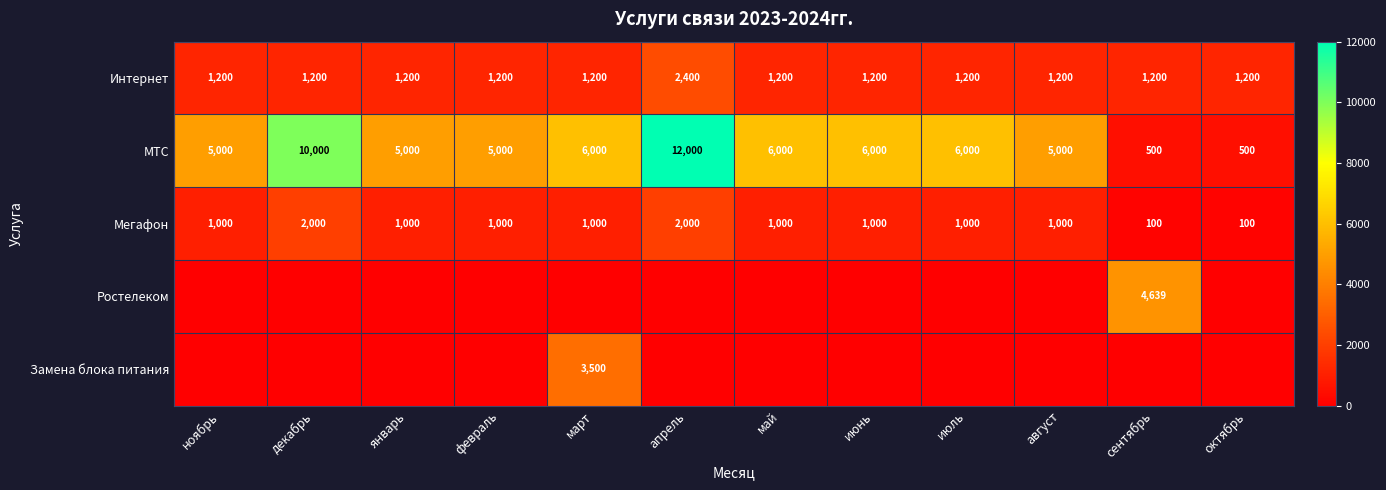

The Интернет series shows 3185 at апрель. True or false?

False